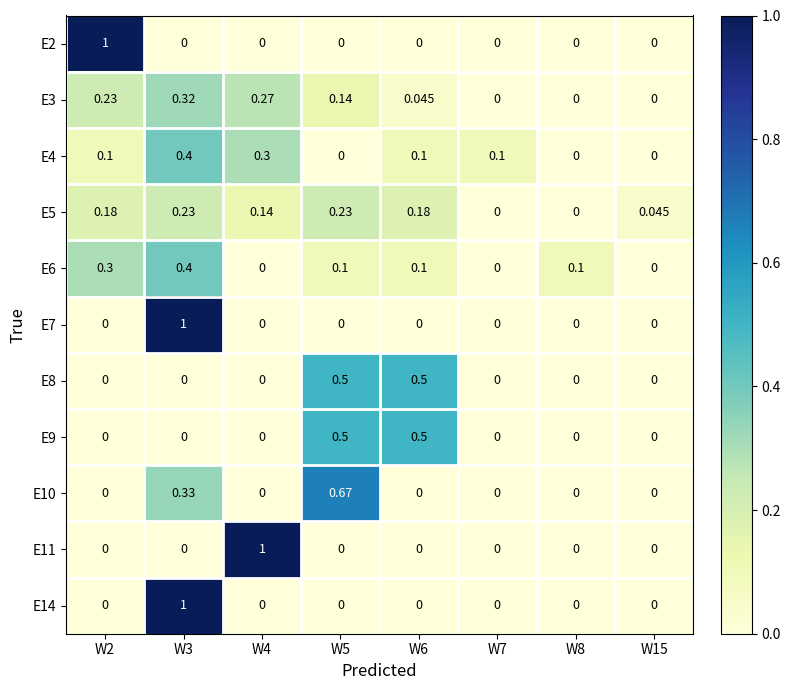

Reading right to left, extract all data points from this chart.

E2: W15=0.0	W8=0.0	W7=0.0	W6=0.0	W5=0.0	W4=0.0	W3=0.0	W2=1.0
E3: W15=0.0	W8=0.0	W7=0.0	W6=0.0	W5=0.1	W4=0.3	W3=0.3	W2=0.2
E4: W15=0.0	W8=0.0	W7=0.1	W6=0.1	W5=0.0	W4=0.3	W3=0.4	W2=0.1
E5: W15=0.0	W8=0.0	W7=0.0	W6=0.2	W5=0.2	W4=0.1	W3=0.2	W2=0.2
E6: W15=0.0	W8=0.1	W7=0.0	W6=0.1	W5=0.1	W4=0.0	W3=0.4	W2=0.3
E7: W15=0.0	W8=0.0	W7=0.0	W6=0.0	W5=0.0	W4=0.0	W3=1.0	W2=0.0
E8: W15=0.0	W8=0.0	W7=0.0	W6=0.5	W5=0.5	W4=0.0	W3=0.0	W2=0.0
E9: W15=0.0	W8=0.0	W7=0.0	W6=0.5	W5=0.5	W4=0.0	W3=0.0	W2=0.0
E10: W15=0.0	W8=0.0	W7=0.0	W6=0.0	W5=0.7	W4=0.0	W3=0.3	W2=0.0
E11: W15=0.0	W8=0.0	W7=0.0	W6=0.0	W5=0.0	W4=1.0	W3=0.0	W2=0.0
E14: W15=0.0	W8=0.0	W7=0.0	W6=0.0	W5=0.0	W4=0.0	W3=1.0	W2=0.0